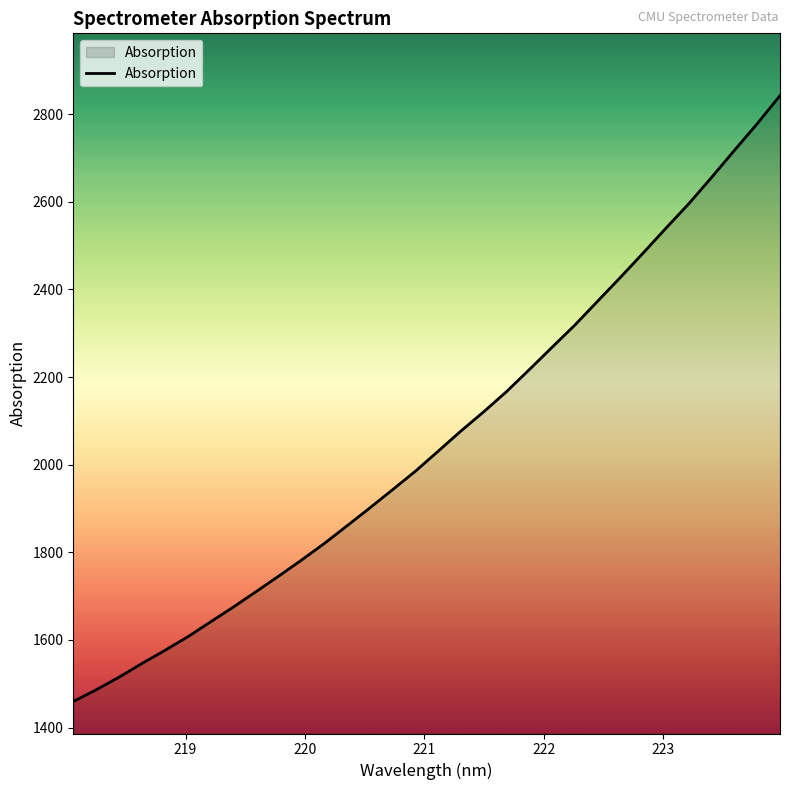

What is the difference between the maximum and minimum values?

1382.8